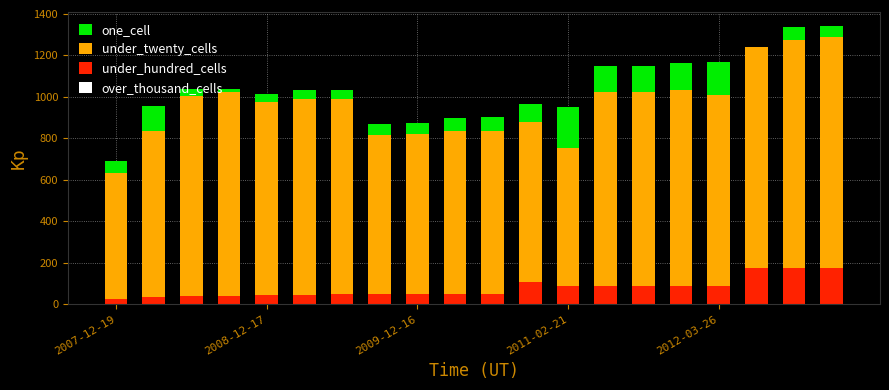

Reading left to right, what are all the values shown in this chart?

one_cell: 690	955	1039	1040	1016	1031	1031	869	875	899	904	965	951	1151	1151	1163	1168	1240	1338	1340
under_twenty_cells: 633	834	1005	1022	974	989	989	818	820	837	837	881	754	1024	1024	1034	1008	1239	1274	1288
under_hundred_cells: 27	37	41	41	47	47	50	51	52	52	52	106	86	88	88	88	88	176	177	177
over_thousand_cells: 0	0	0	0	0	0	0	0	0	0	0	0	0	0	0	0	0	0	0	0